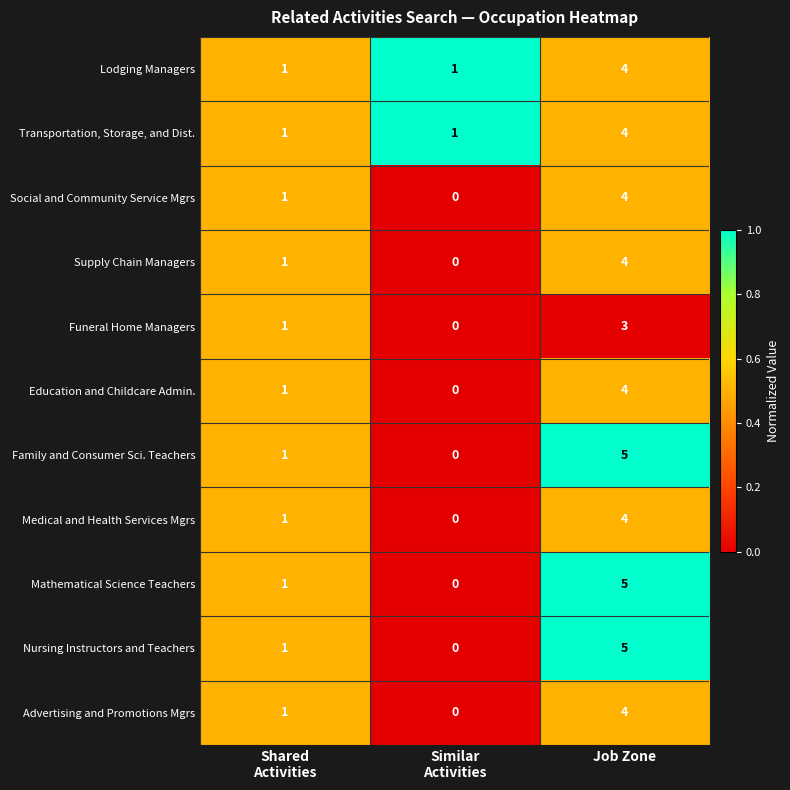

What is the sum of all Lodging Managers values?

6